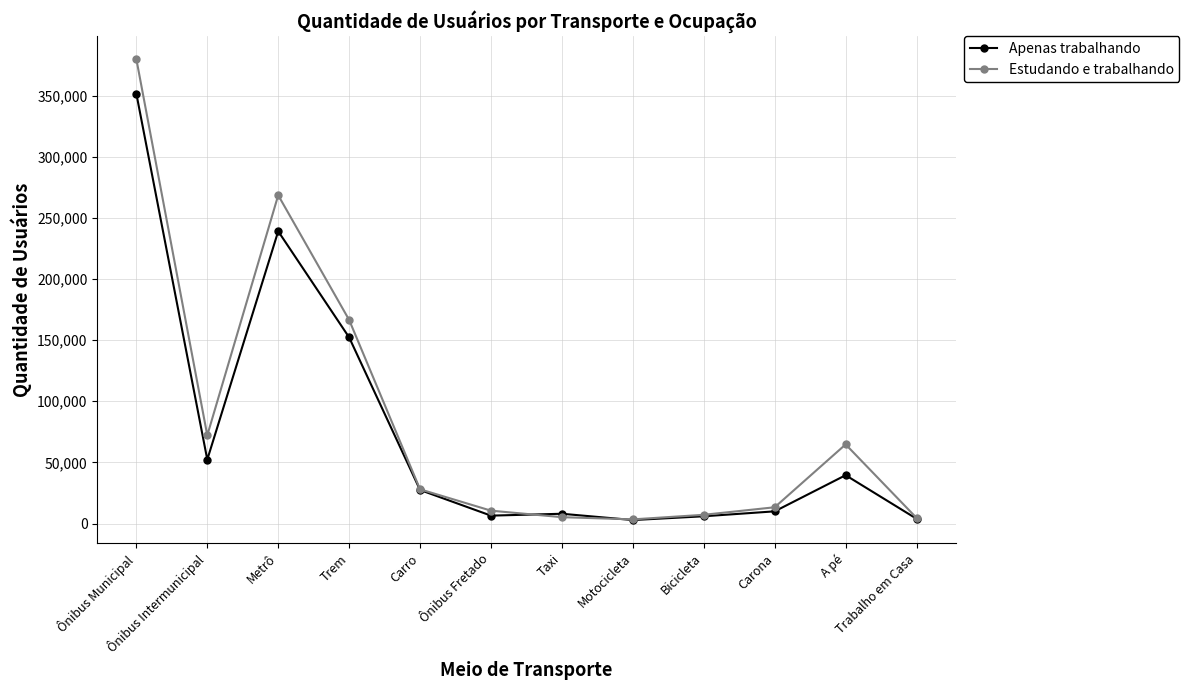

What is the value of the Estudando e trabalhando point at the 5th from the left?

27972